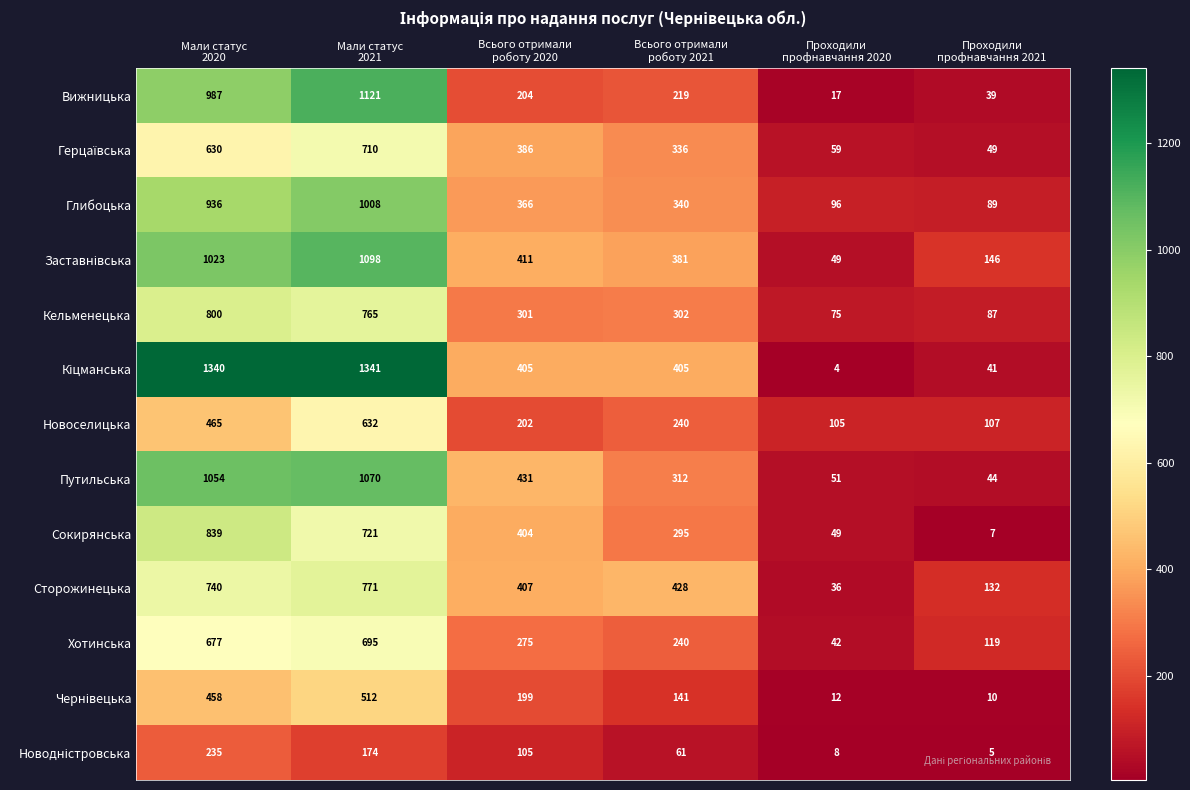

What is the average value of the Новоселицька series?

292